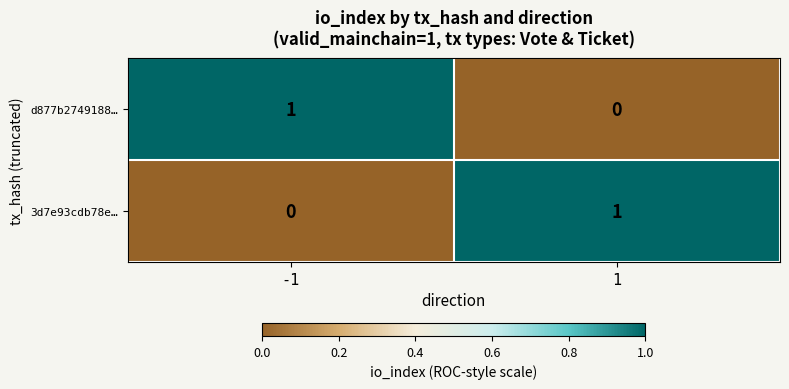

At -1, list the series in order from smallest to largest.

3d7e93cdb78e…, d877b2749188…